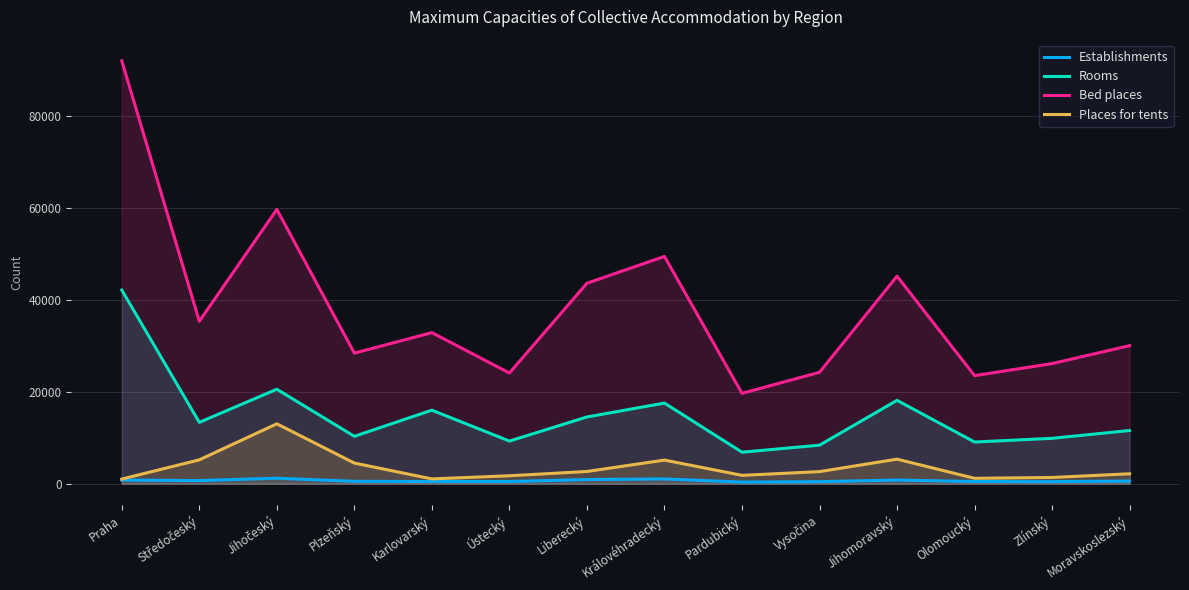

In Rooms, how many points are higher than both neighbors (excluding endpoints)?

4